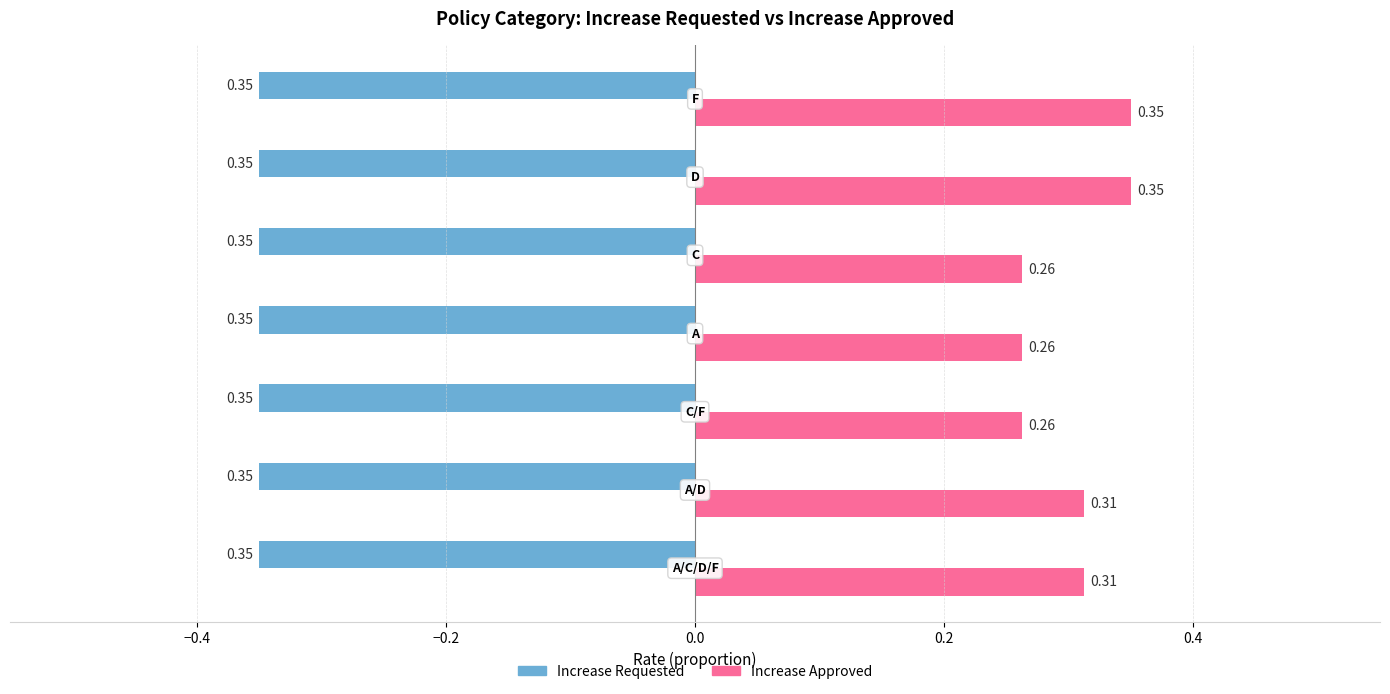

List the series in order of their peak value, lowest first.

Increase Requested, Increase Approved